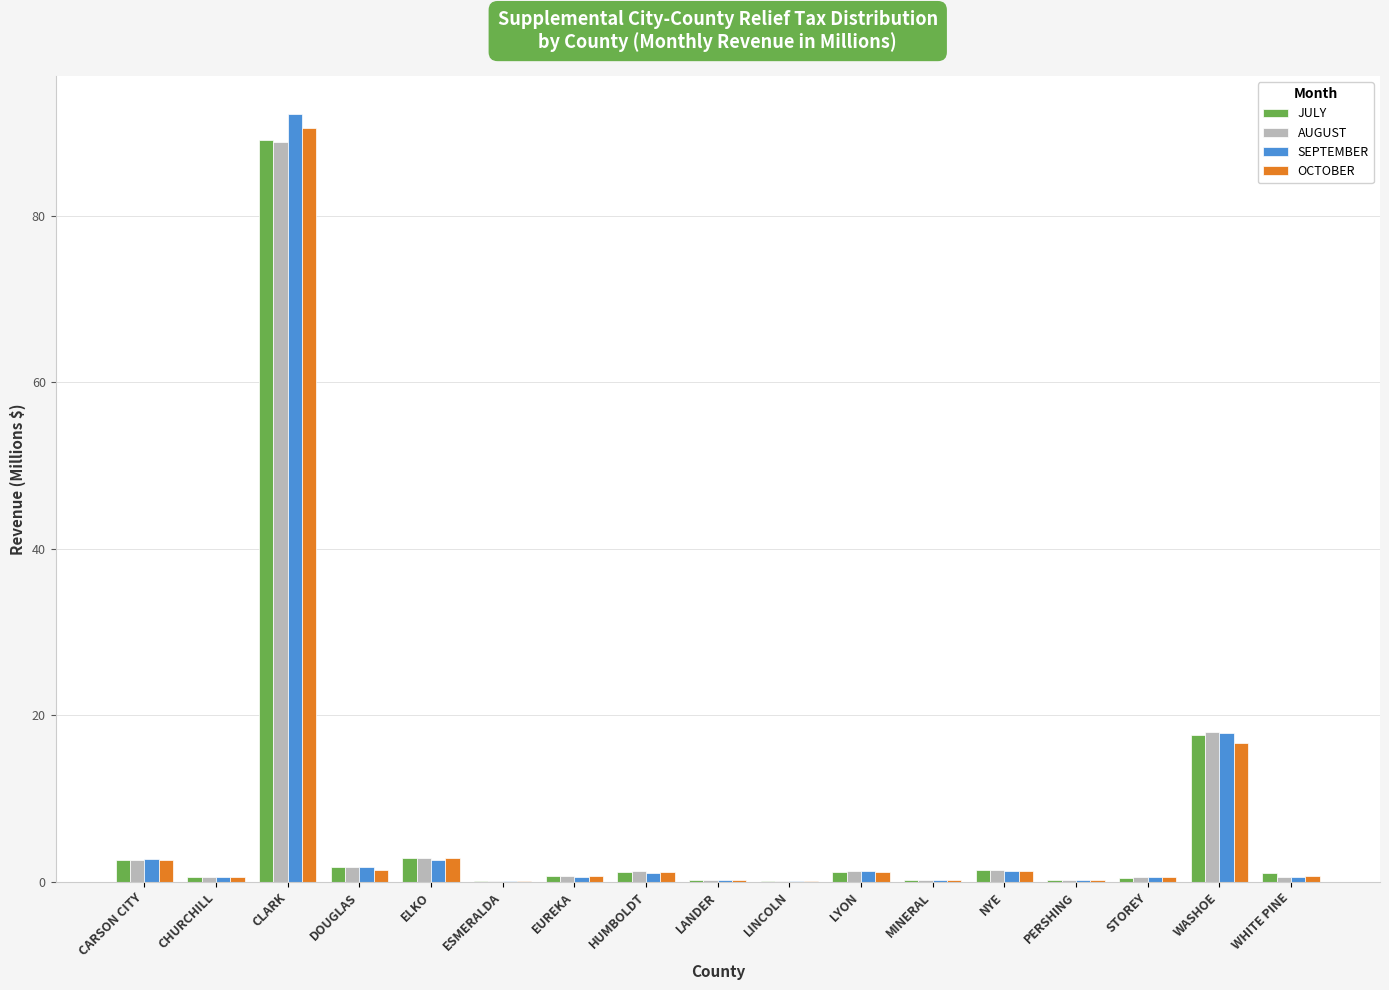

Which series has the widest spread of values?

SEPTEMBER